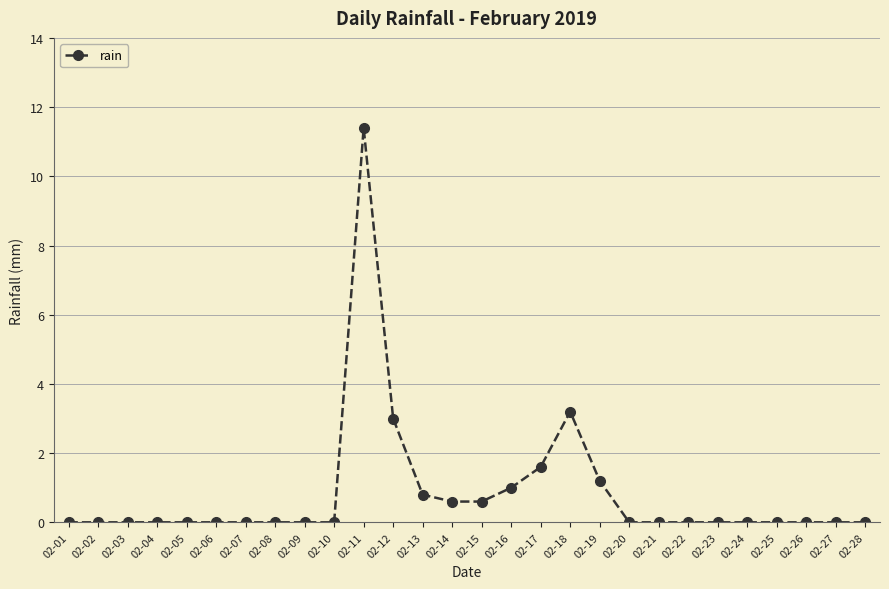

What is the sum of the values at 02-26 and 02-15?

0.6